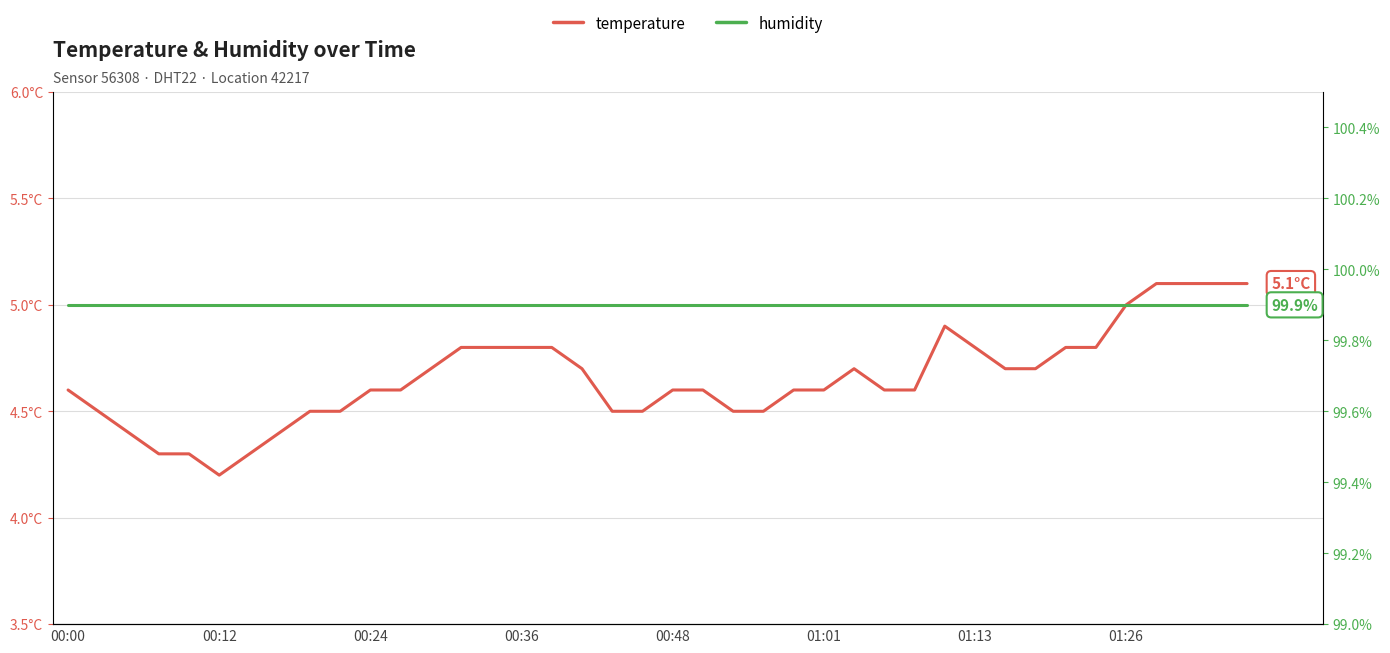

How many distinct data groups are displayed?

2